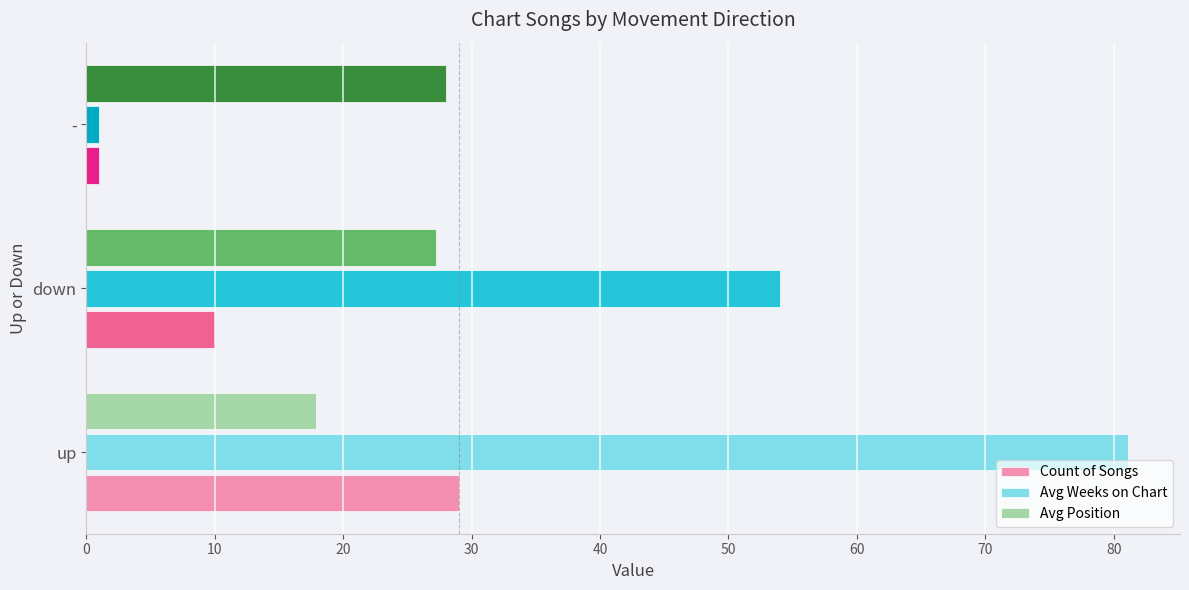

Which series has the largest range (max minus min)?

Avg Weeks on Chart